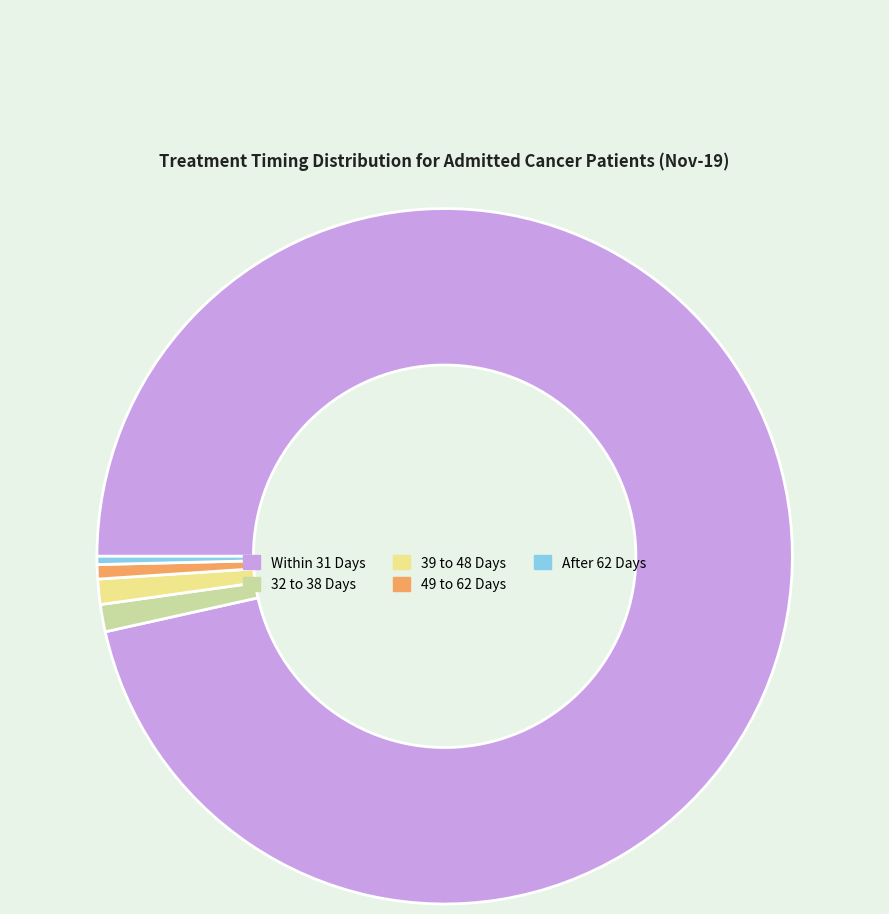

Count the number of slices in the pie.

5